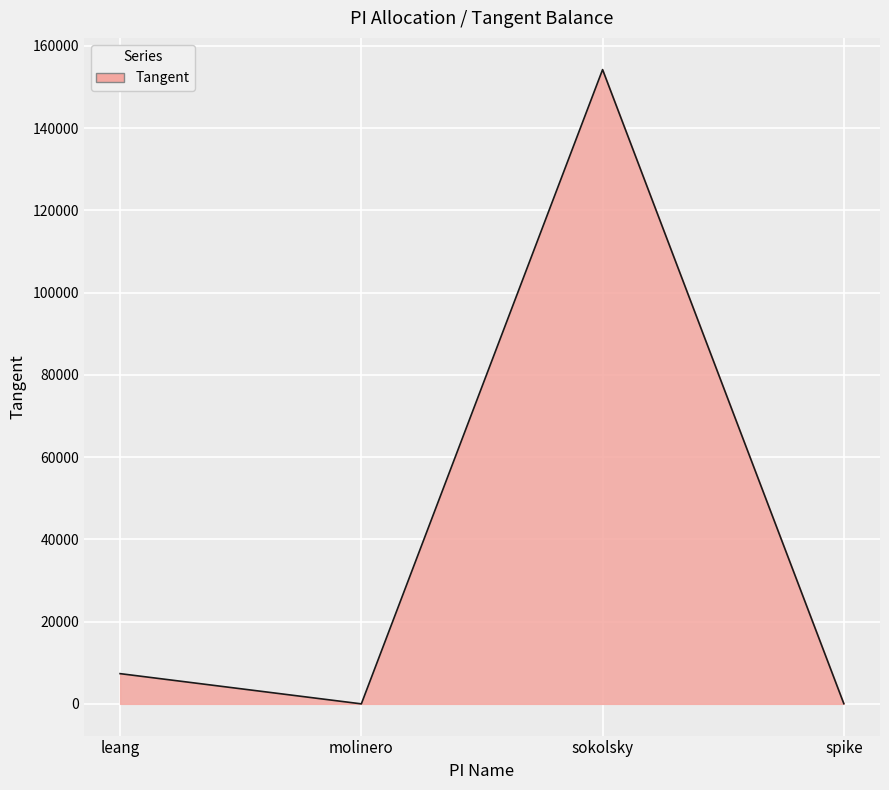

What is the sum of all values?

161644.5